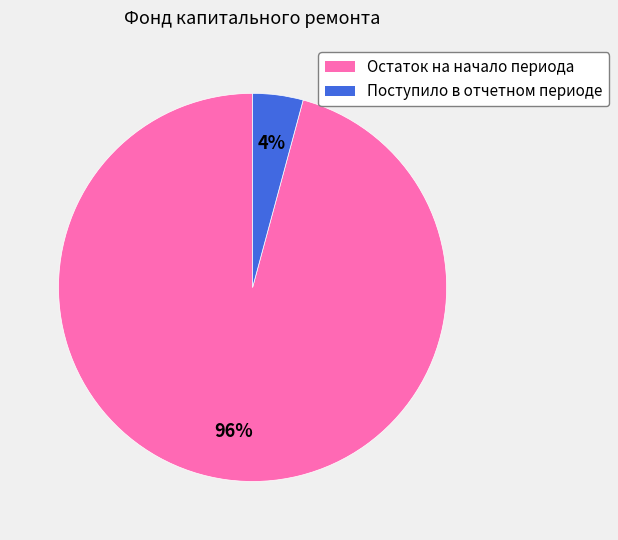

How many slices are in this pie chart?

2